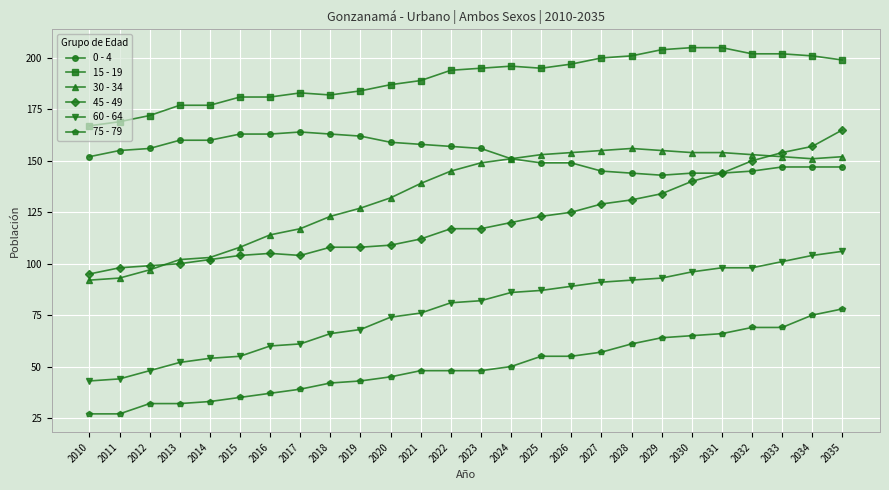

At which label is 60 - 64 closest to 74?

2020